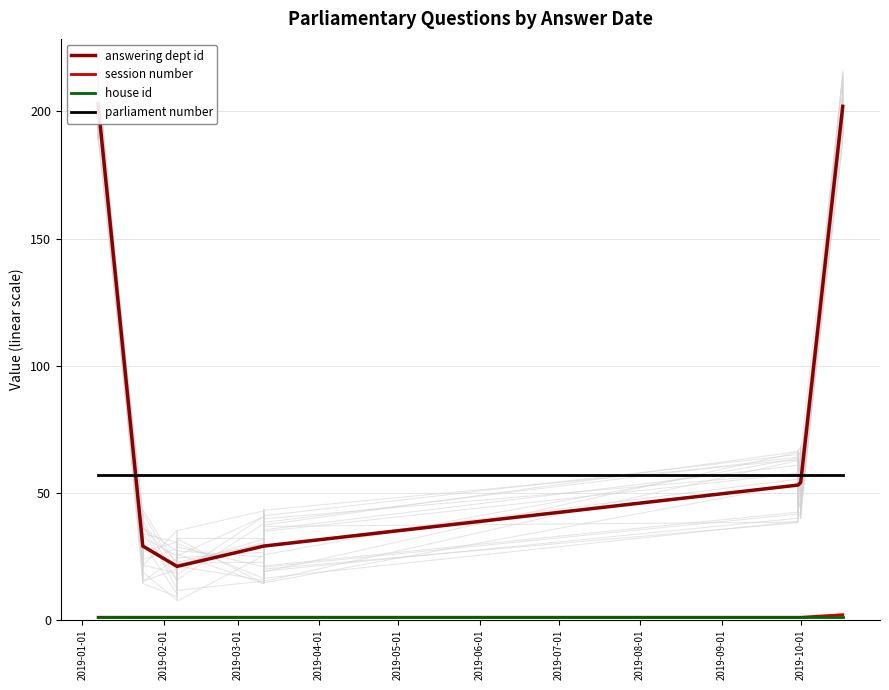

After their last crossing, which series has the higher values: parliament number or answering dept id?

answering dept id